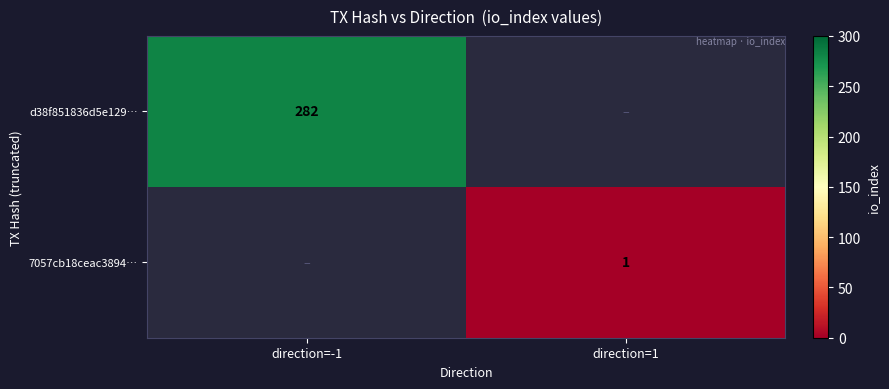

The value of 7057cb18ceac3894… at direction=1 is 1. True or false?

True